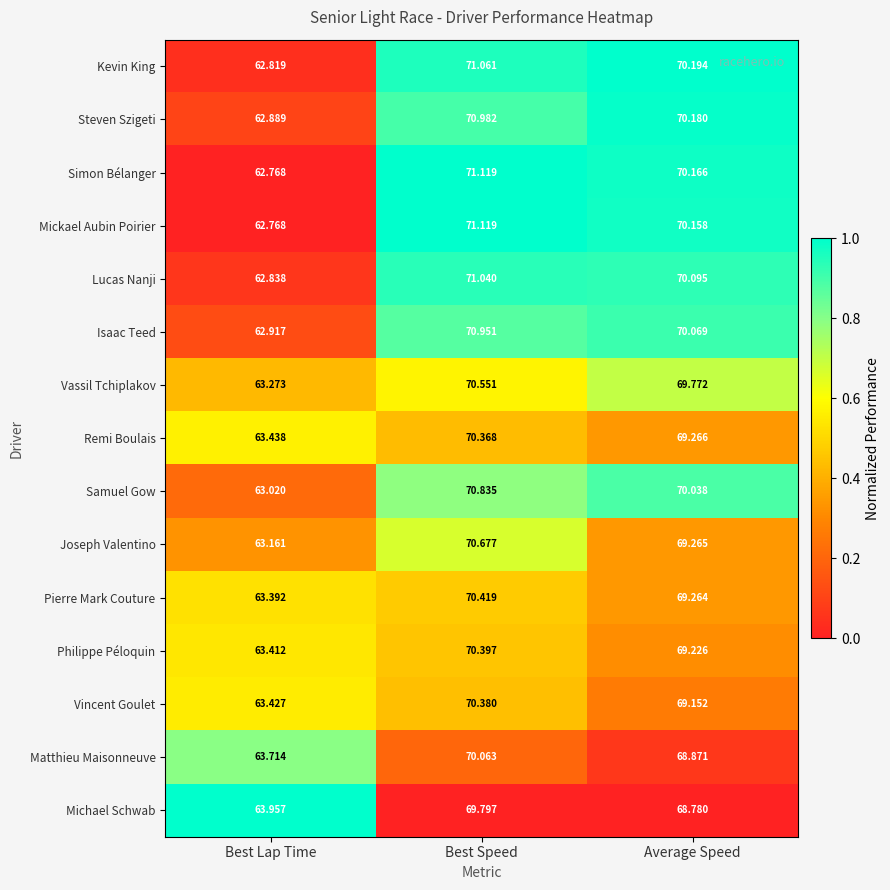

At which category is the sum across all series the highest?

Best Speed